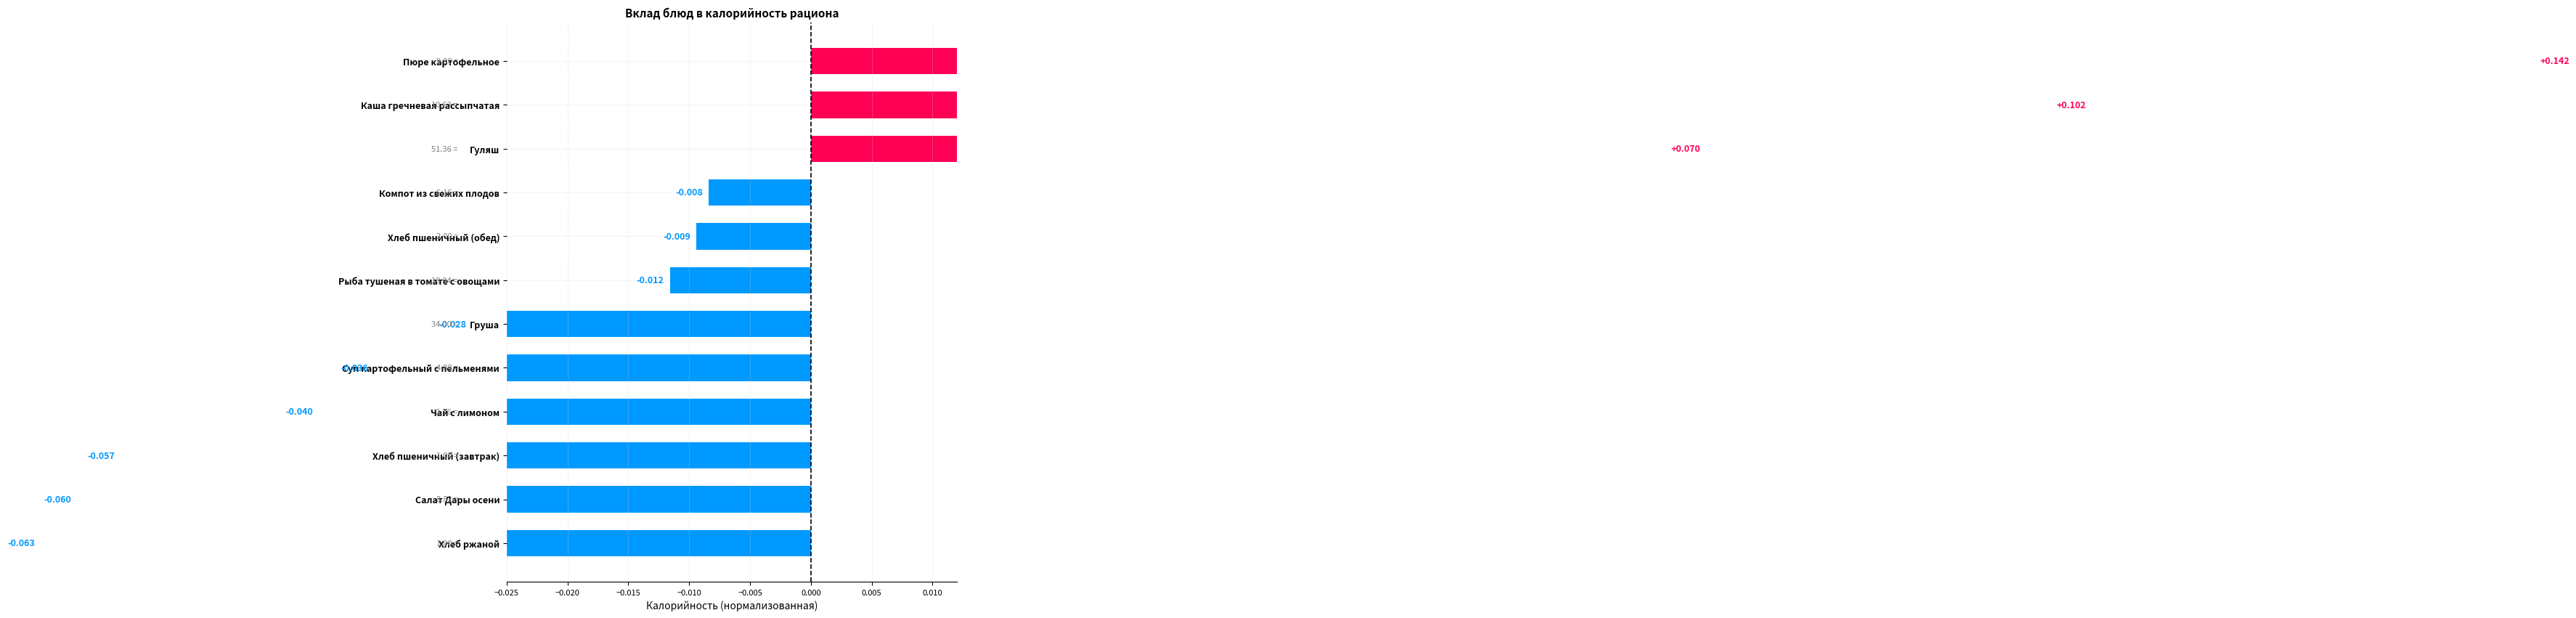

Reading left to right, transcribe all the data shown in this chart.

-0.1	-0.1	-0.1	-0.0	-0.0	-0.0	-0.0	-0.0	-0.0	0.1	0.1	0.1